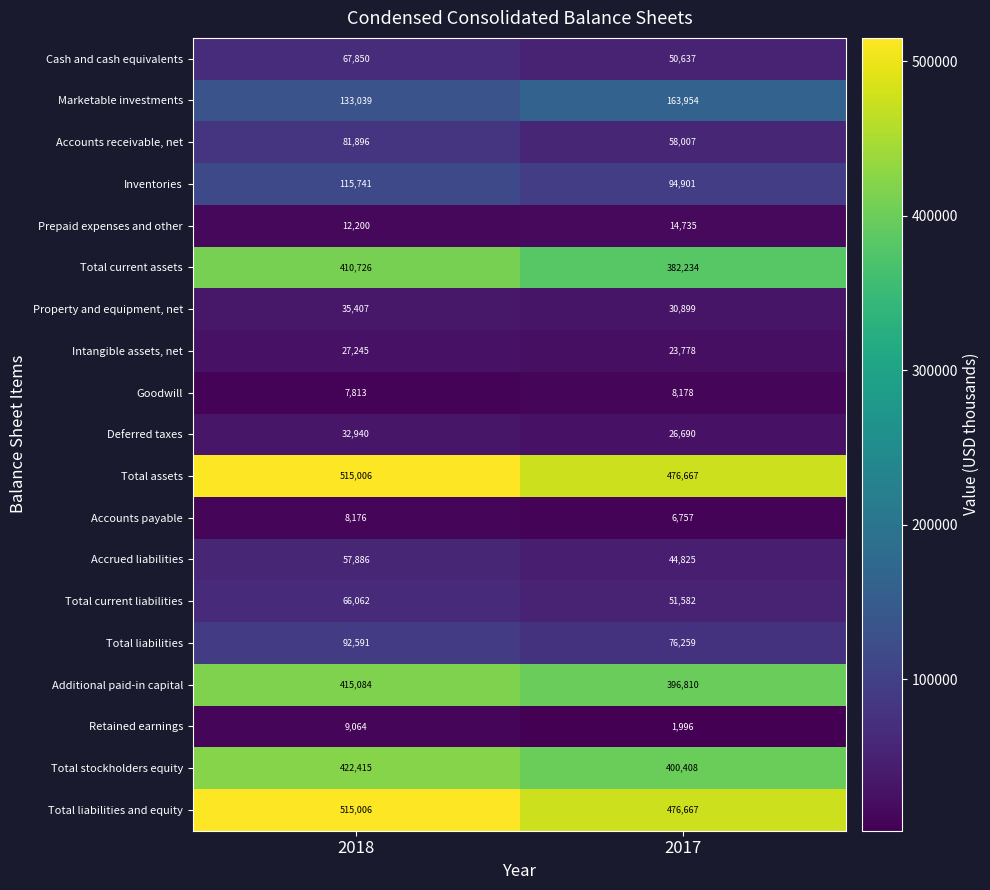

Which category has the lowest value in the Accrued liabilities series?

2017